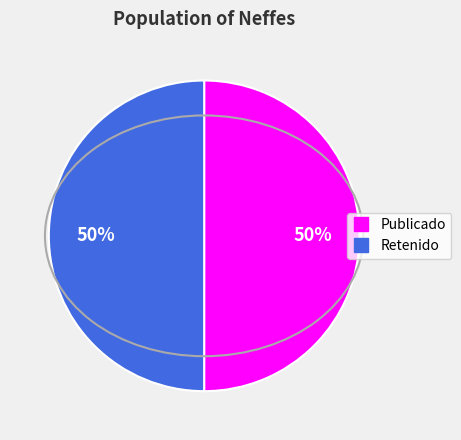

Count the number of slices in the pie.

2